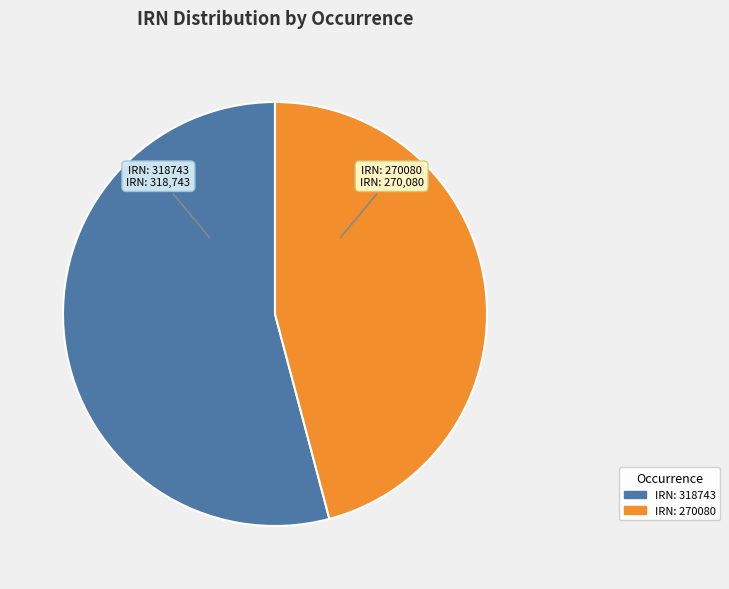

How many segments does this pie chart have?

2